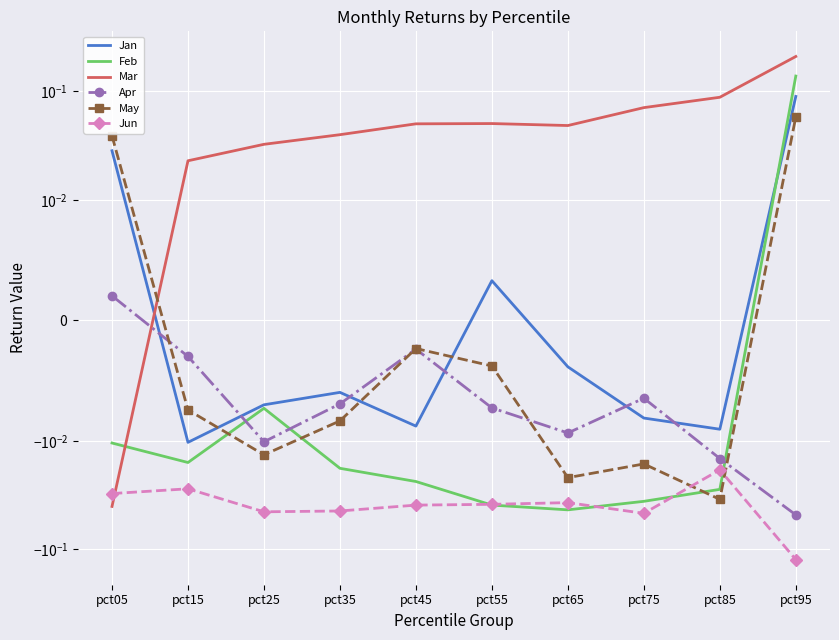

Which series has the largest range (max minus min)?

Mar